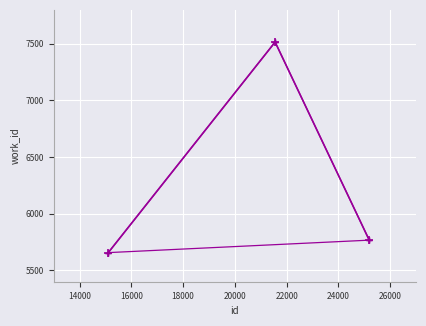

What is the sum of all values?

18940